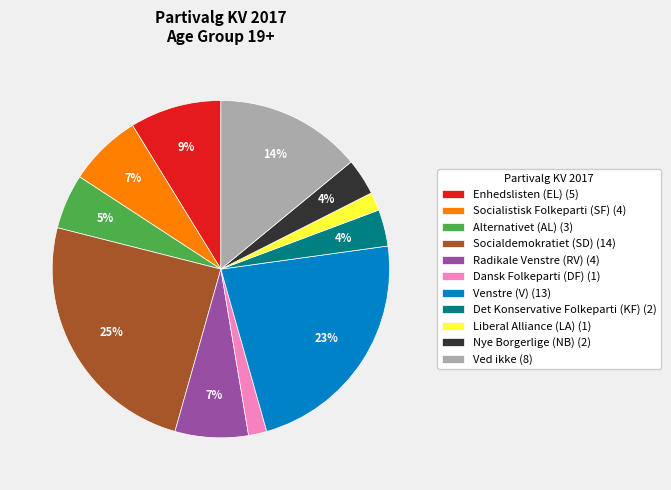

Does Socialdemokratiet (SD) account for over 50% of the chart?

No